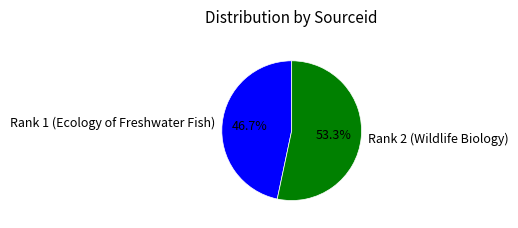

To the nearest percent, what percentage of the pie is Rank 2 (Wildlife Biology)?

53%